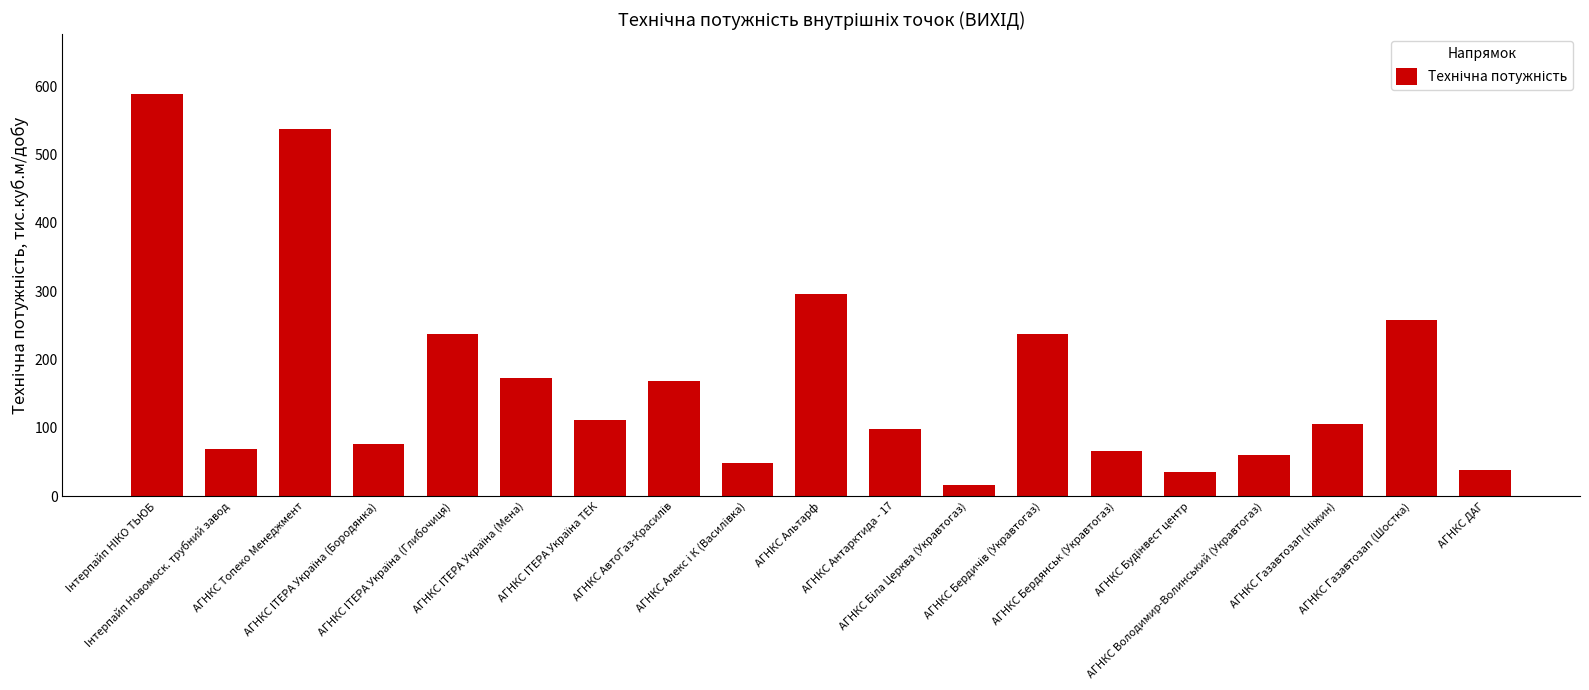

What is the value of the 5th bar from the left?

236.9